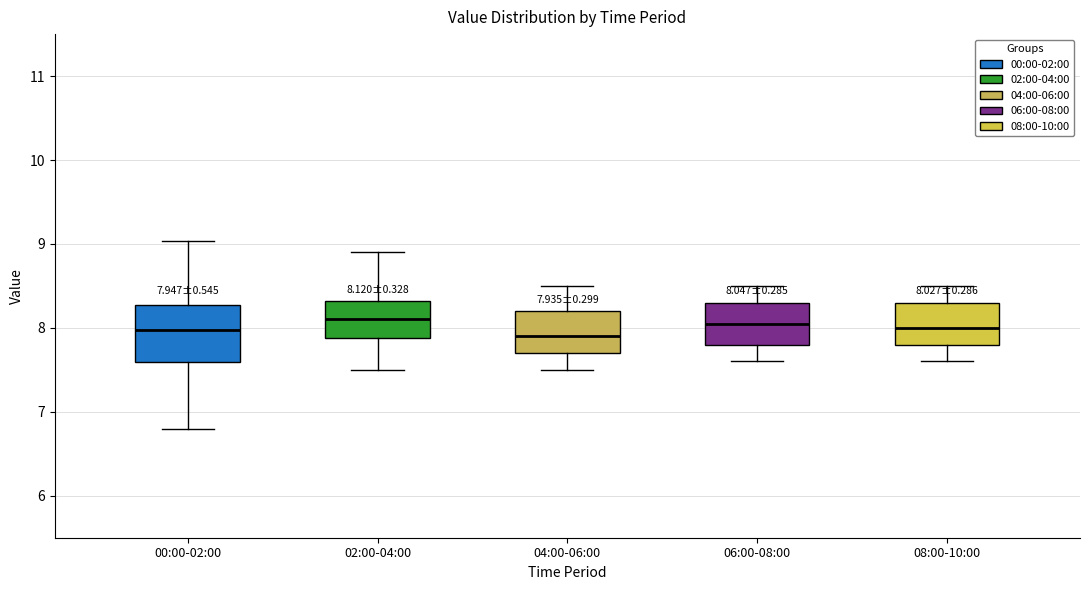

Which box is the tallest, from its lower edge to its upper edge?

00:00-02:00